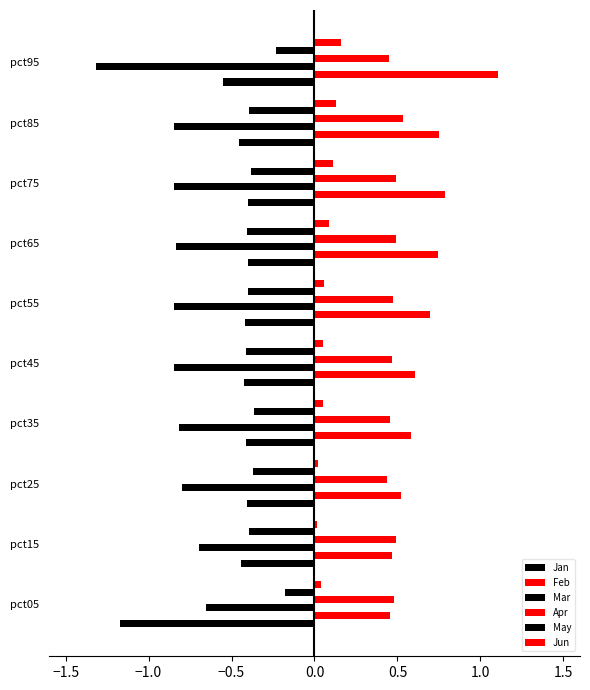

What is the sum of all May values?

-3.5